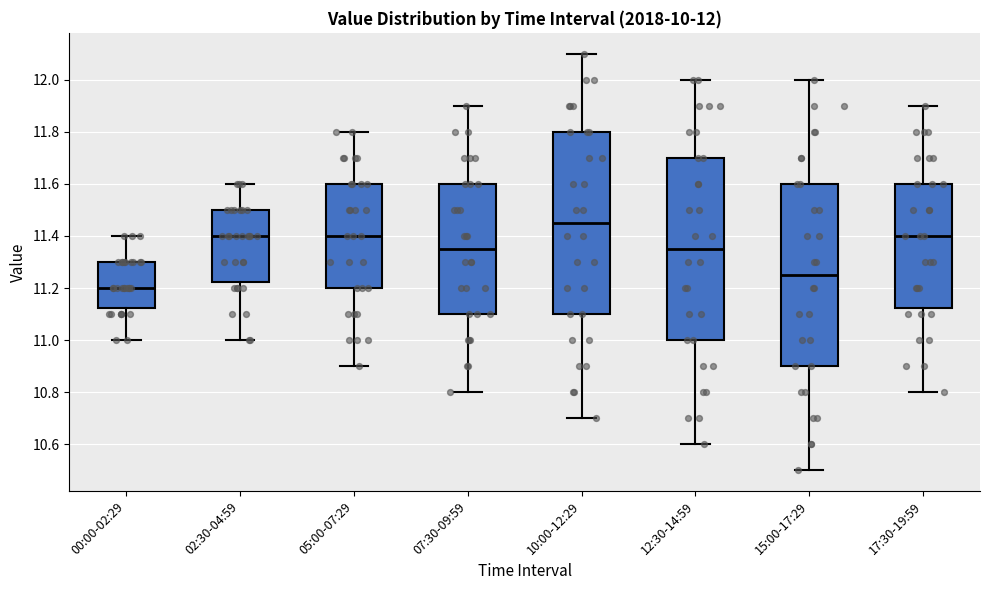

Which box's median line is the highest?

10:00-12:29